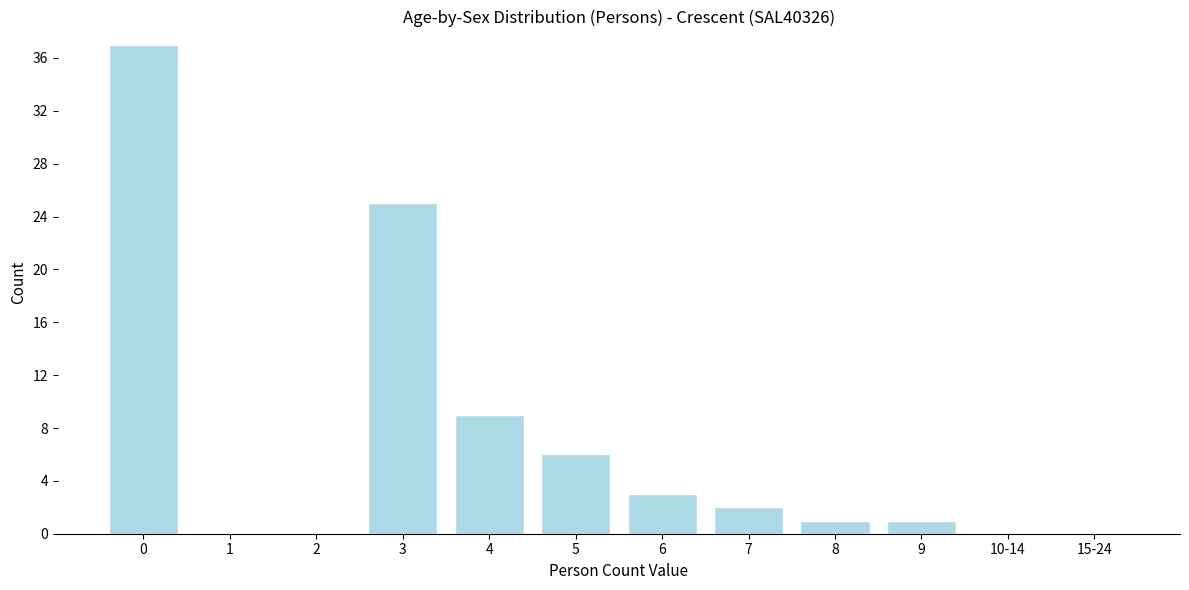

Reading left to right, what are all the values shown in this chart?

0=37	1=0	2=0	3=25	4=9	5=6	6=3	7=2	8=1	9=1	10-14=0	15-24=0